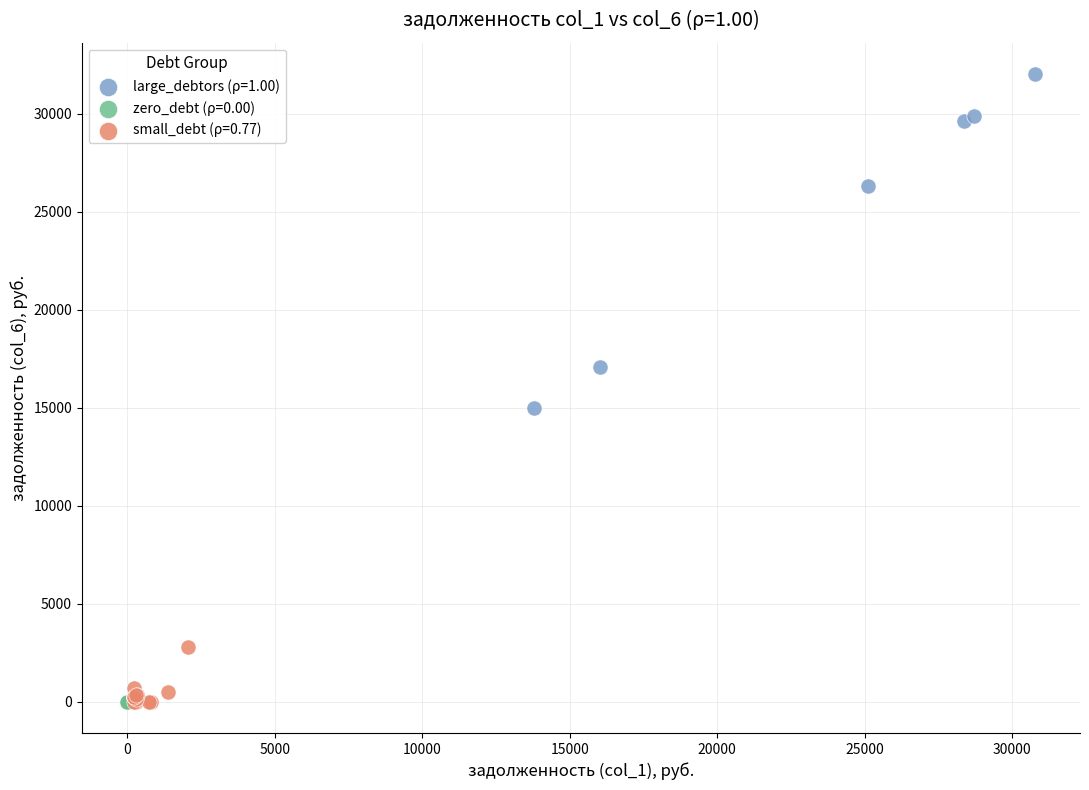

Which series reaches the maximum Y coordinate?

large_debtors (ρ=1.00)